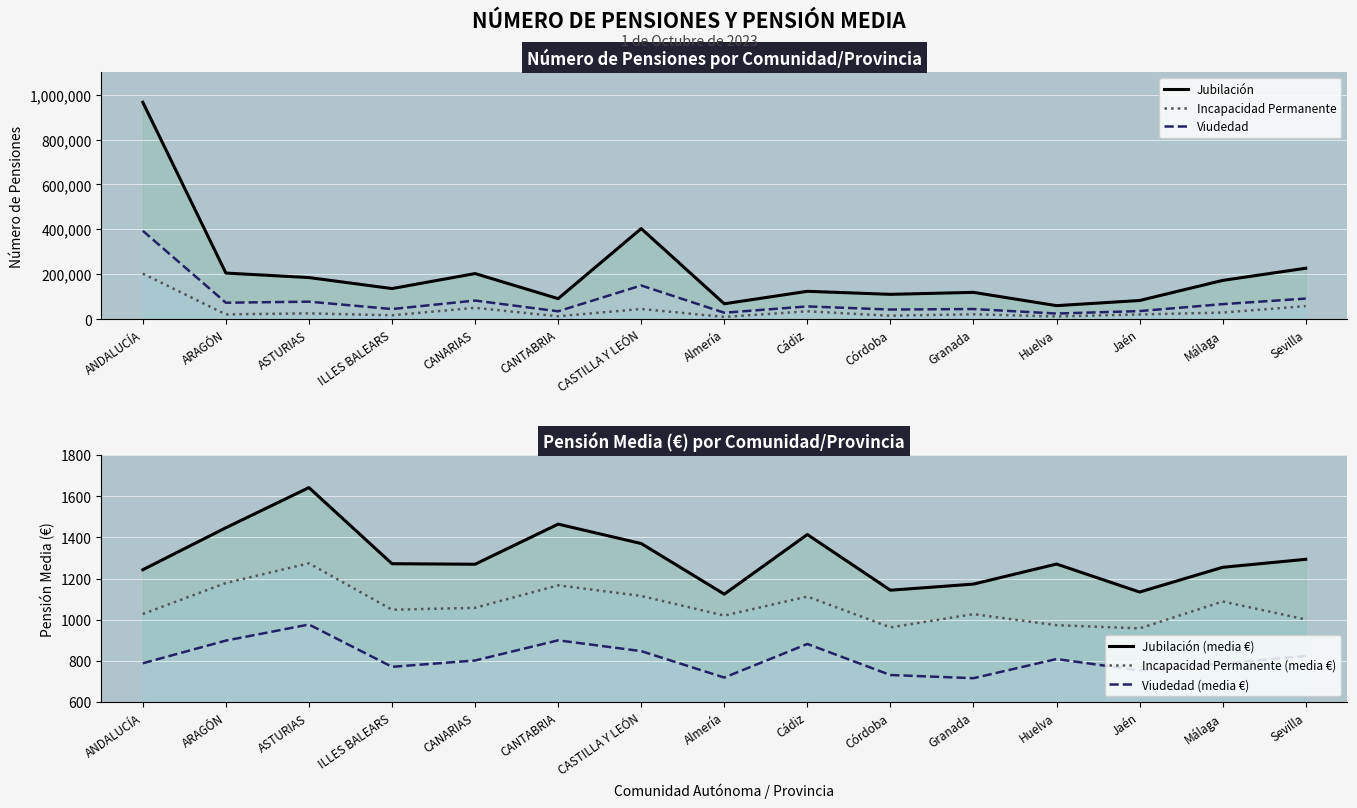

Count the number of data series in this chart.

6